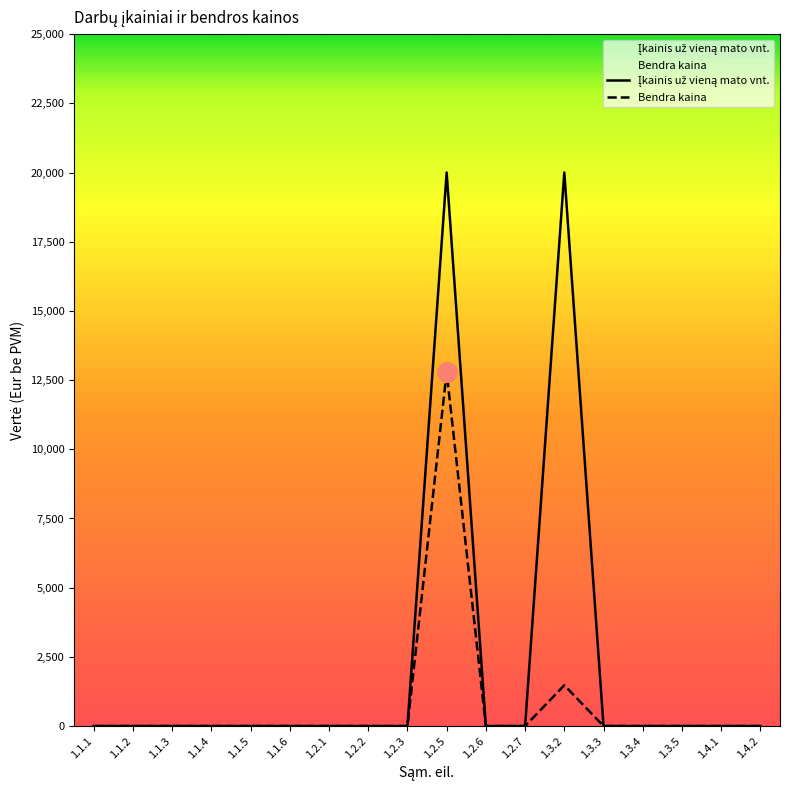

True or false: Įkainis už vieną mato vnt. and Bendra kaina cross at least once.

False